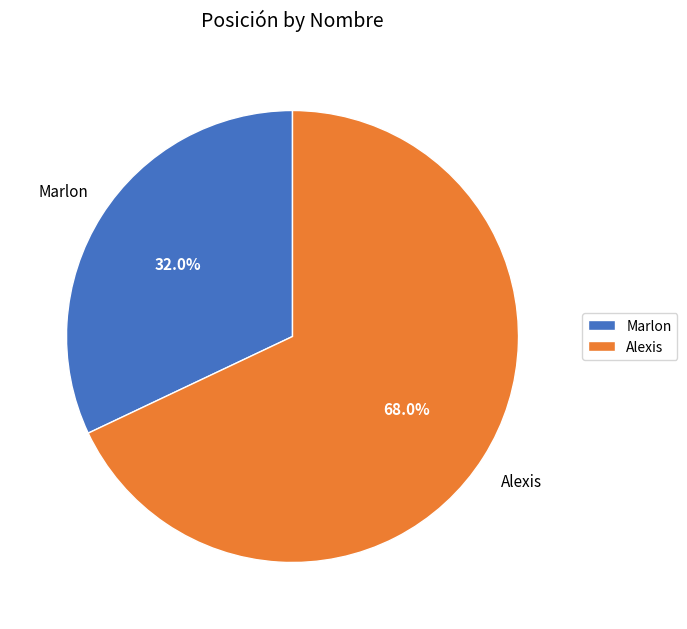

Which category has the smallest portion of the pie?

Marlon